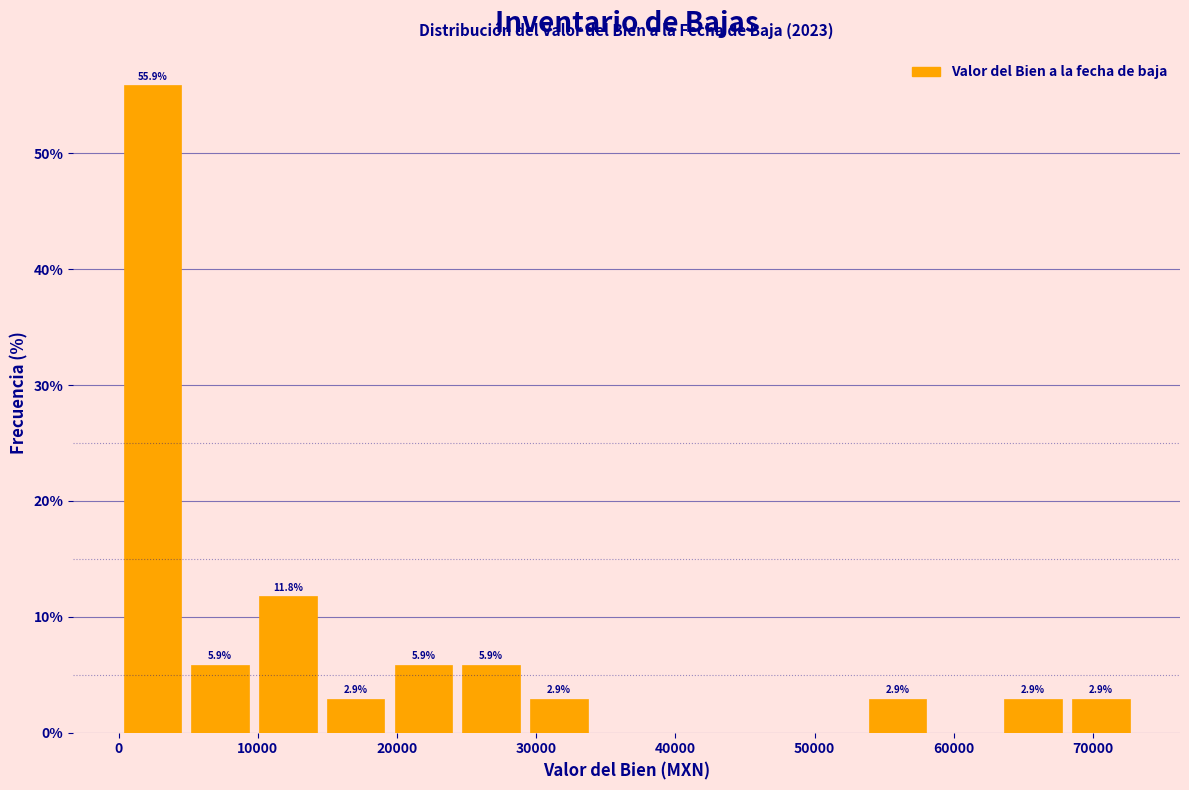

Over which range of the x-axis is the bar tallest?

0 to 5000